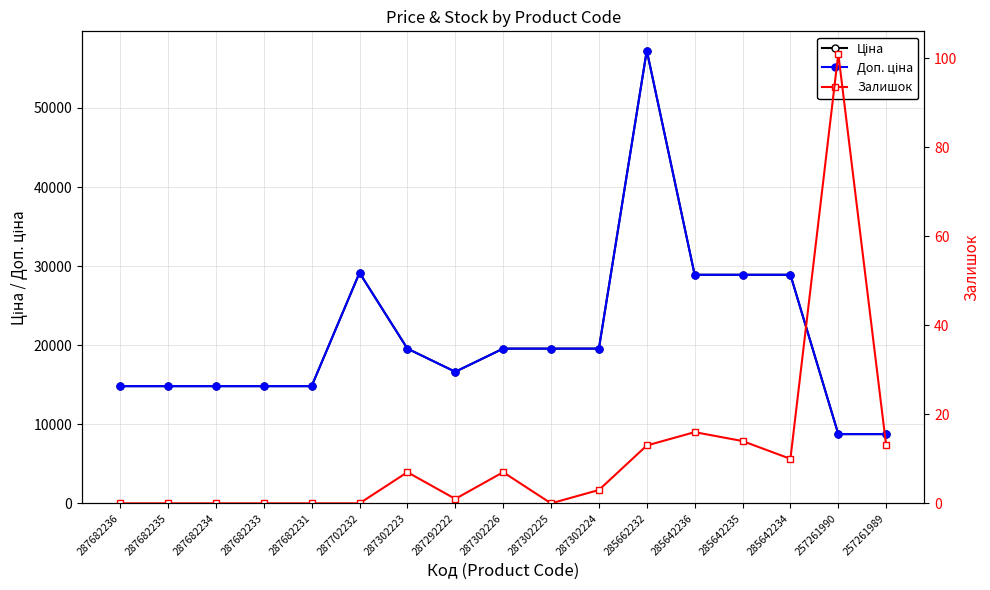

How many data points in Залишок are above 3?

8